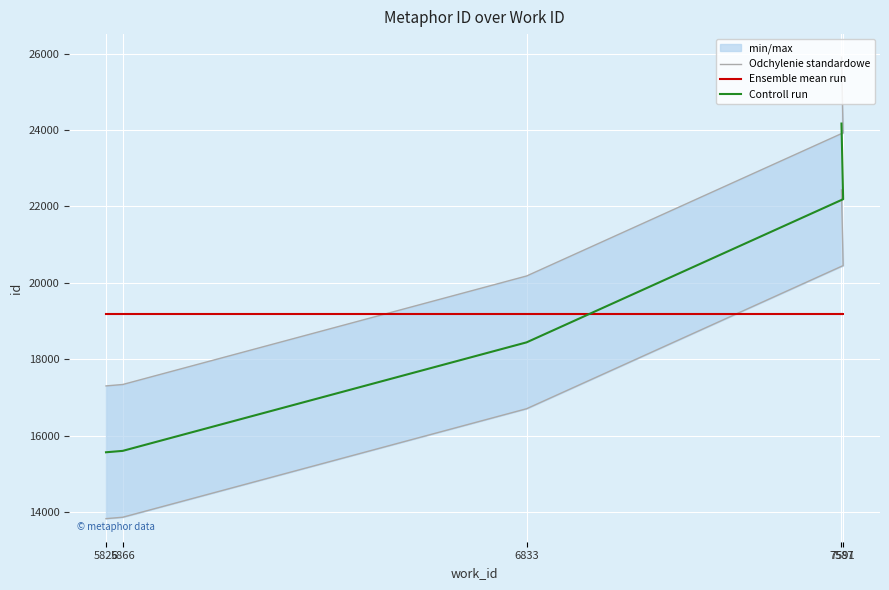

What is the label of the 5th point from the right?

5826